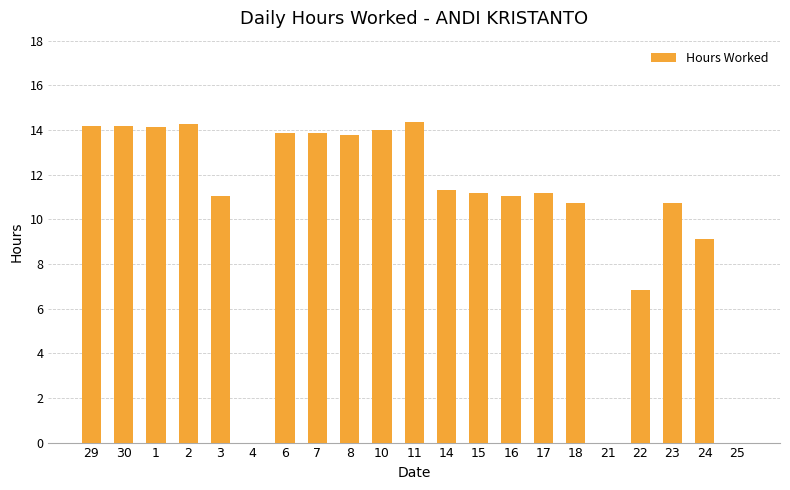

Which has a higher value, 10 or 21?

10